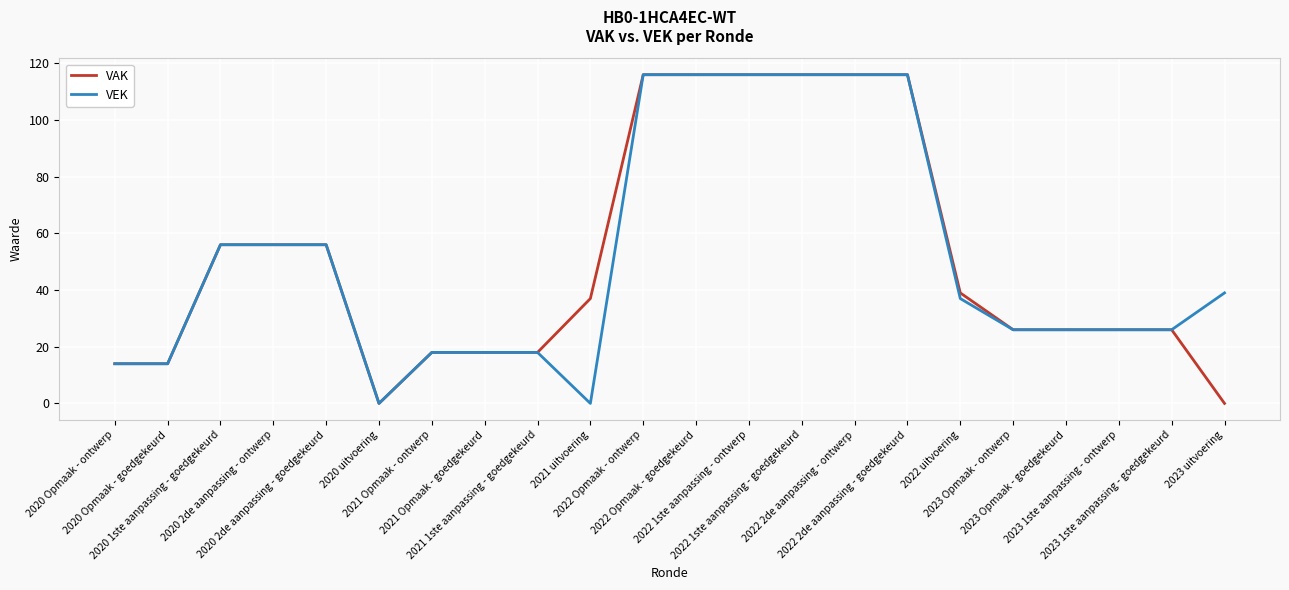

The value of VEK at 2020 Opmaak - ontwerp is 14. True or false?

True